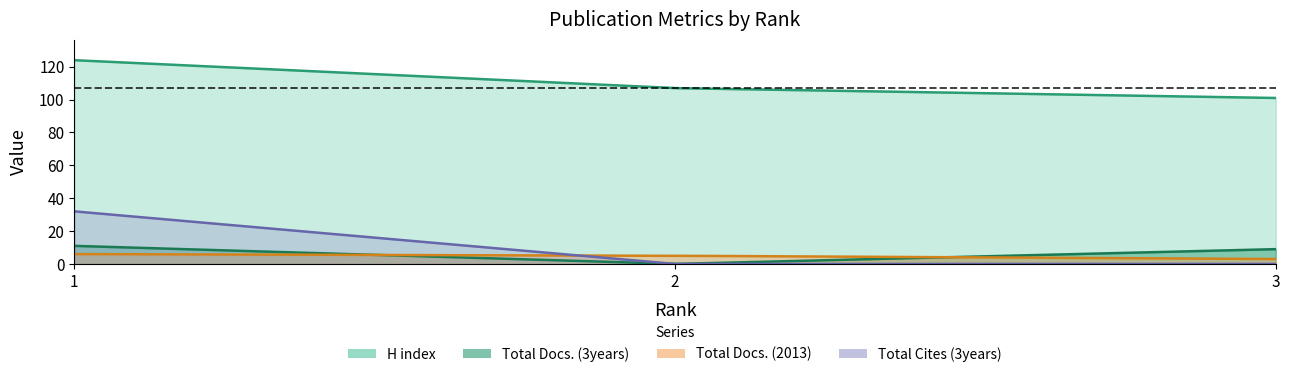

Between 1 and 2, which series saw the biggest shift?

Total Cites (3years)